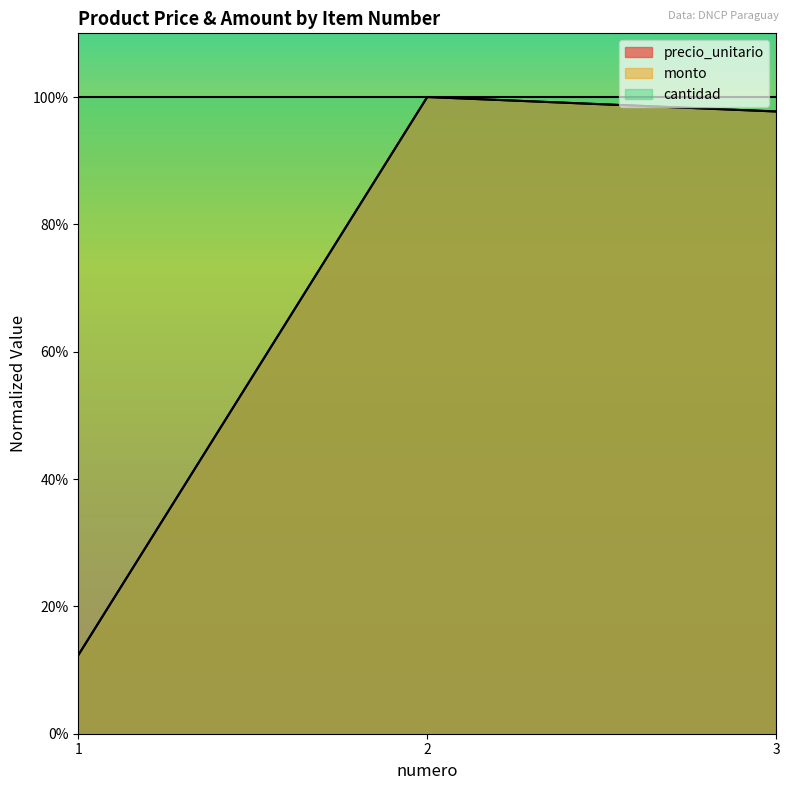

What is the approximate value of precio_unitario at 3?

1.0